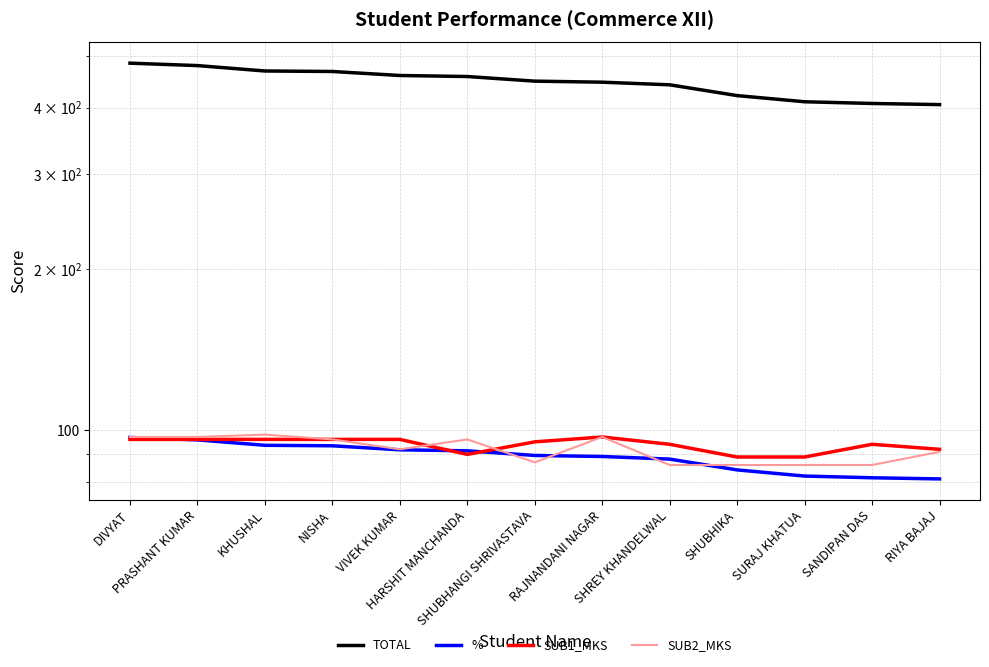

What is the label of the 6th point from the right?

RAJNANDANI NAGAR